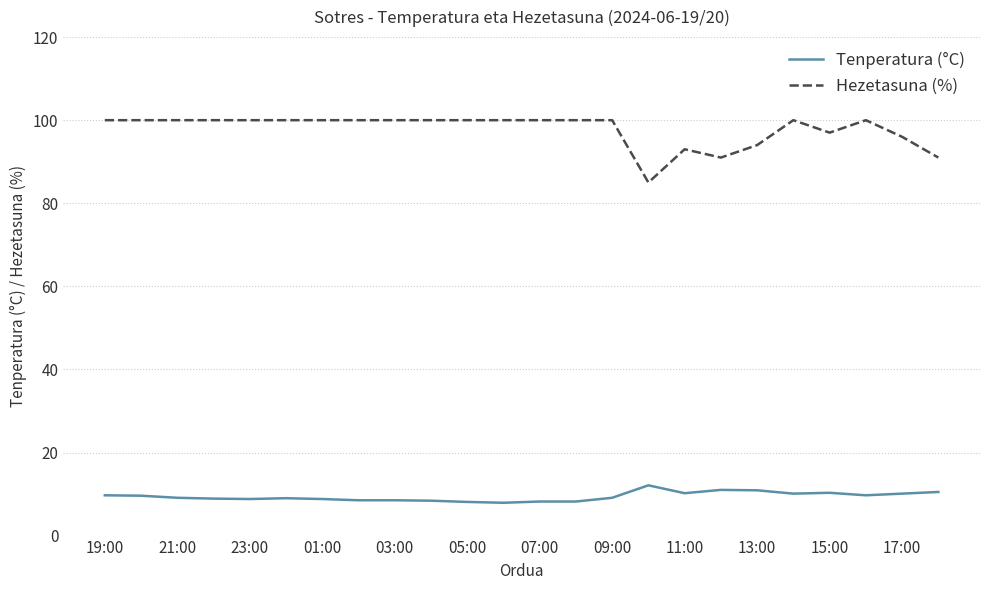

Which series has the largest range (max minus min)?

Hezetasuna (%)